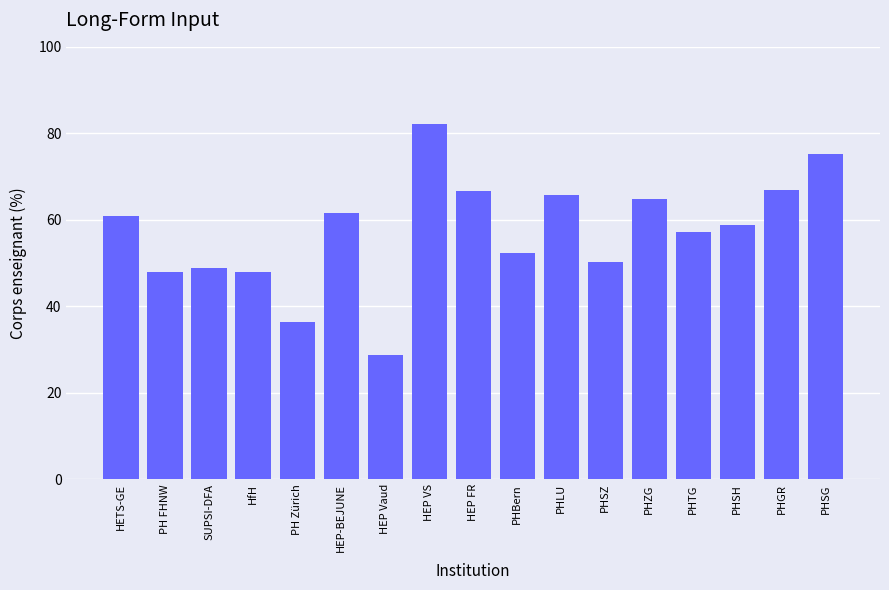

What is the smallest value displayed?

28.8